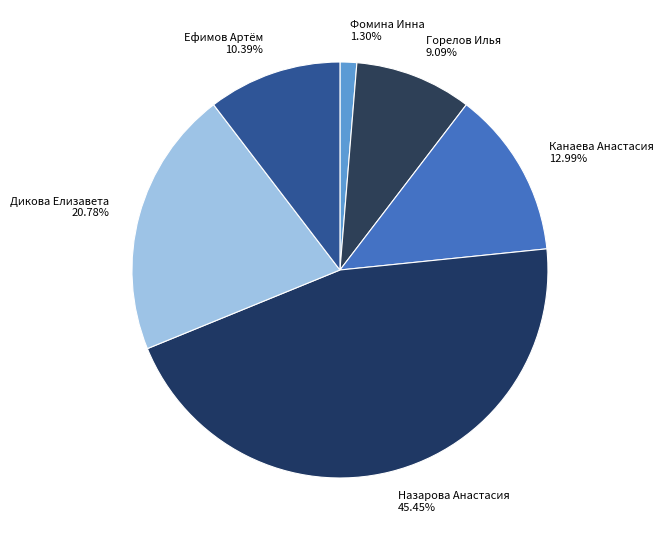

To the nearest percent, what is the average slice percentage?

17%